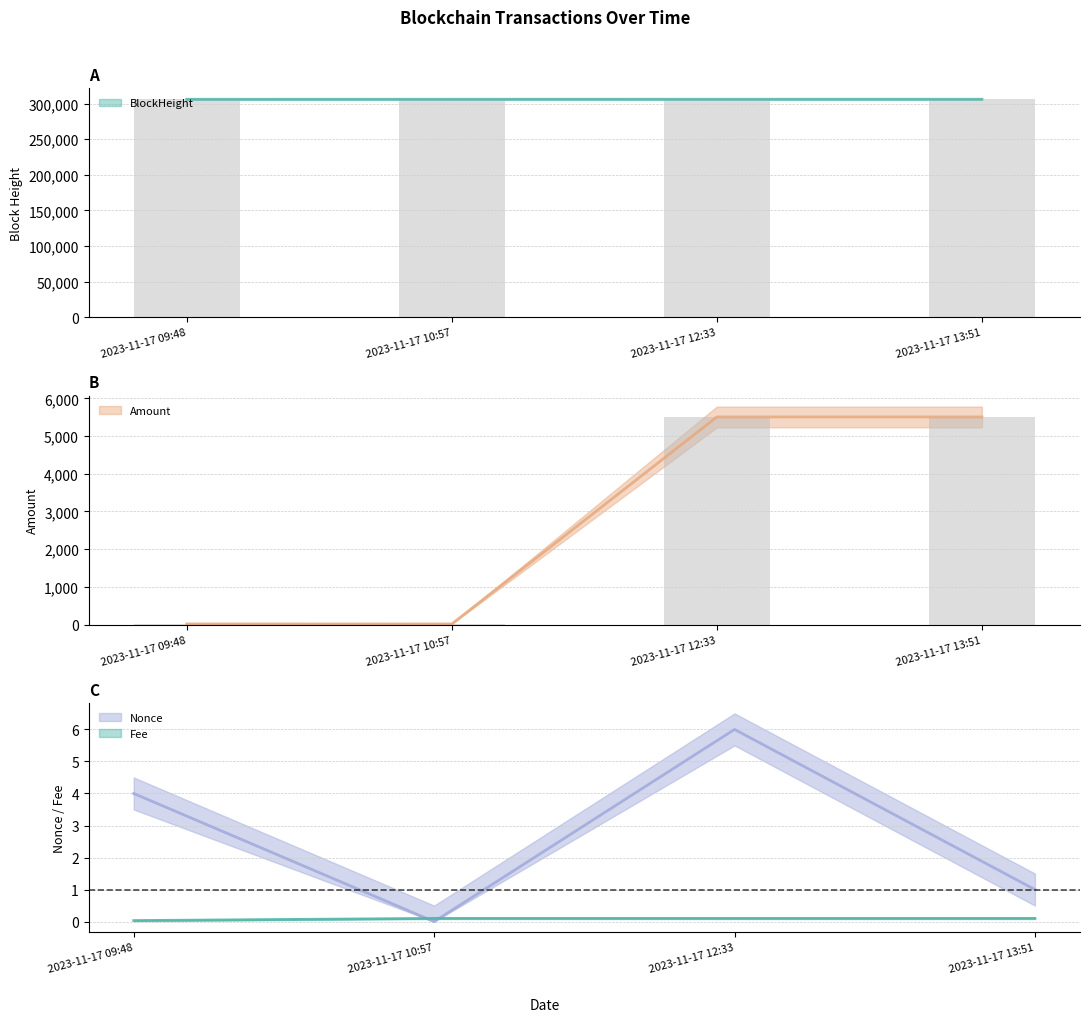

What is the difference between the maximum and minimum values in the Nonce series?

6.0